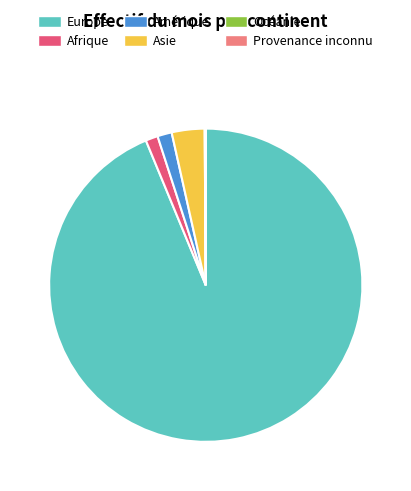

Combined, do Asie and Amérique account for over 50%?

No